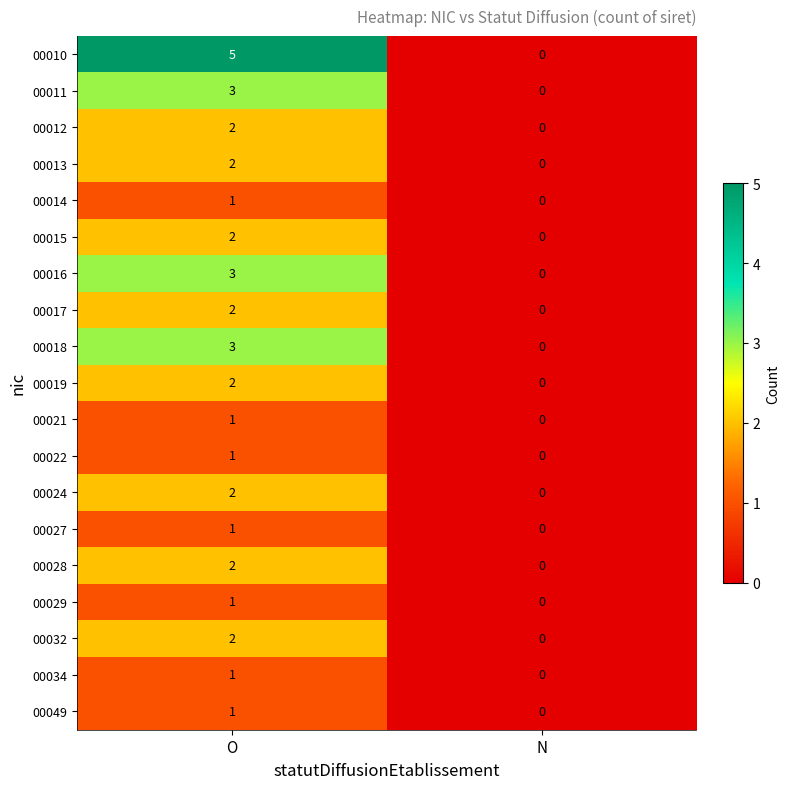

What is the difference between the 00010 values at O and N?

5